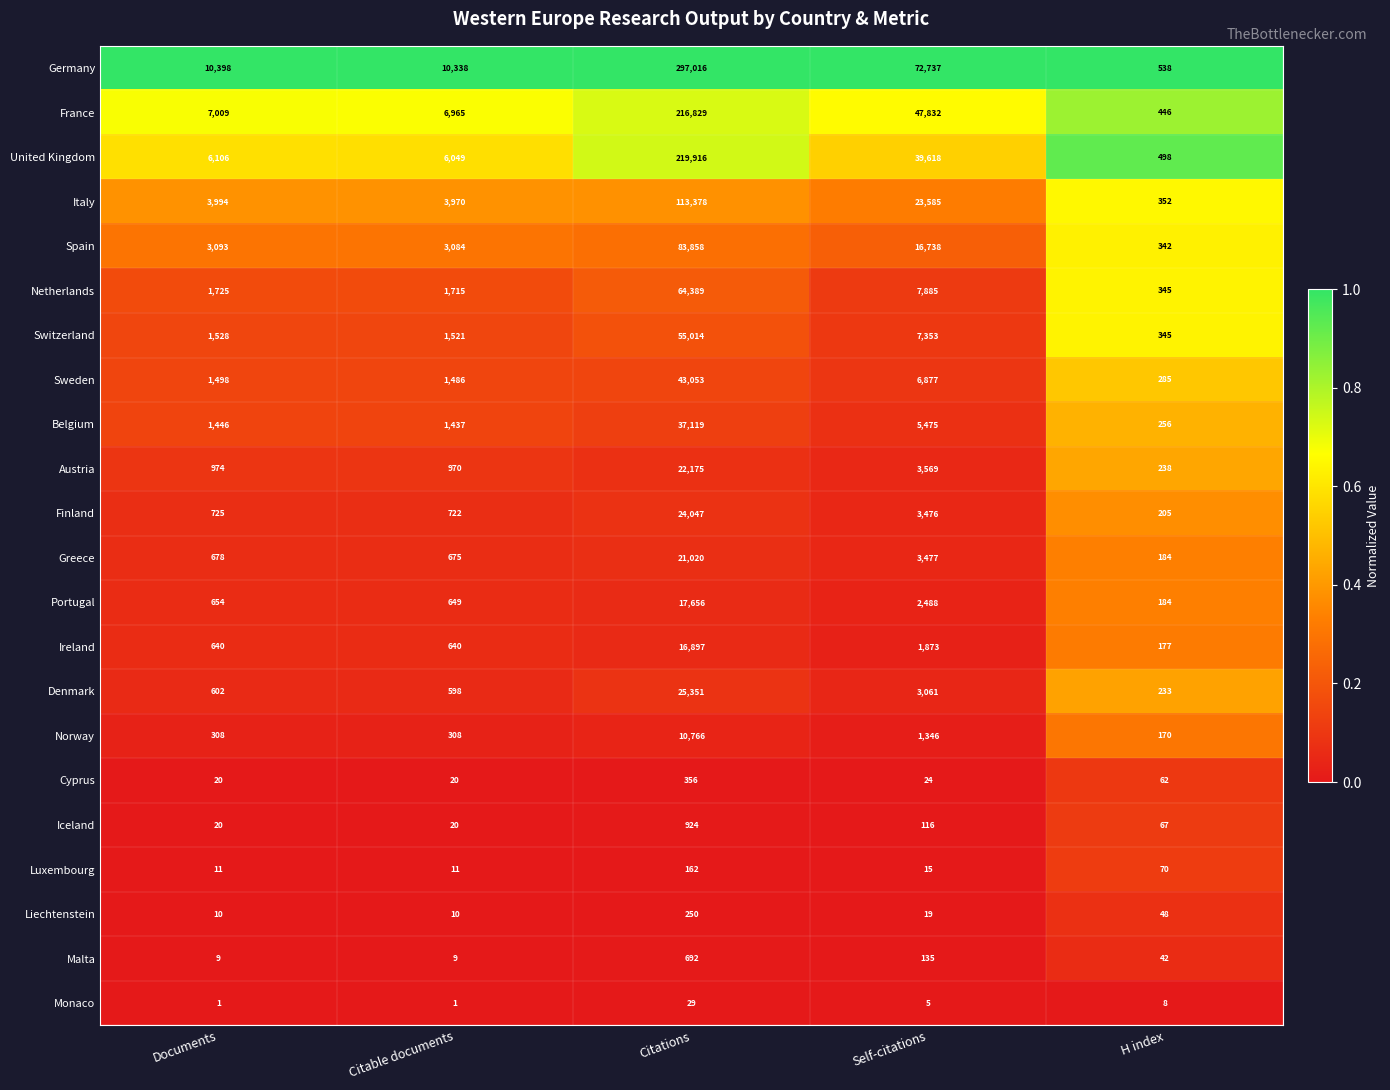

Count the number of categories in the chart.

5